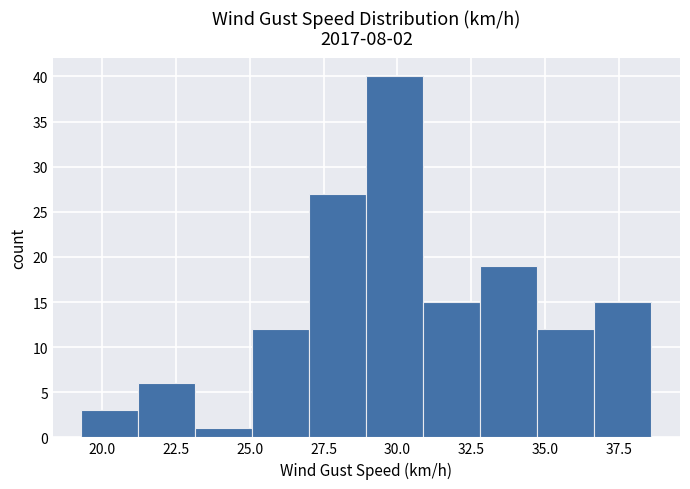

Read against the x-axis, roughly where is the centre of the tallest bar?

30.0